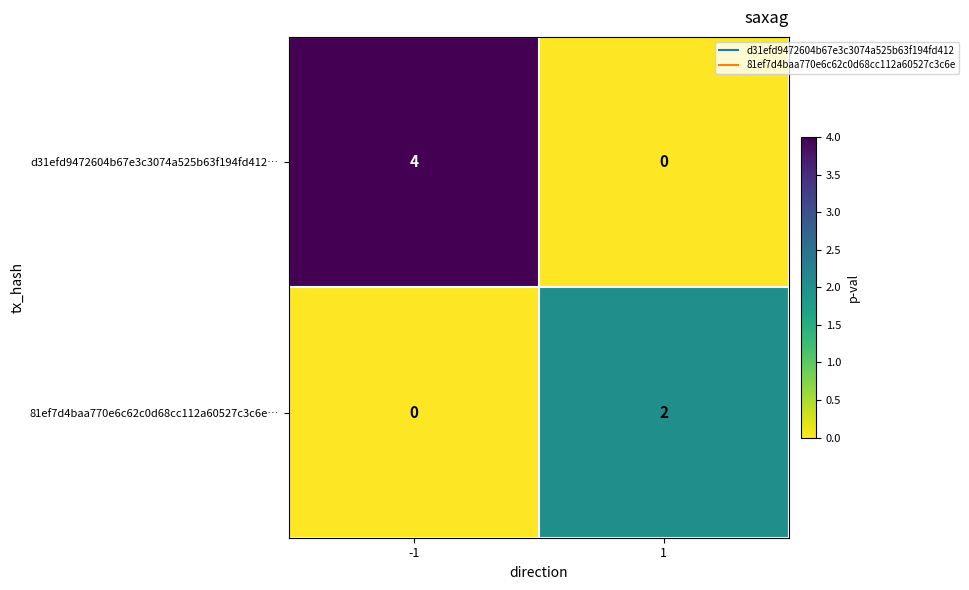

Is it true that d31efd9472604b67e3c3074a525b63f194fd412… equals 4 at -1?

True